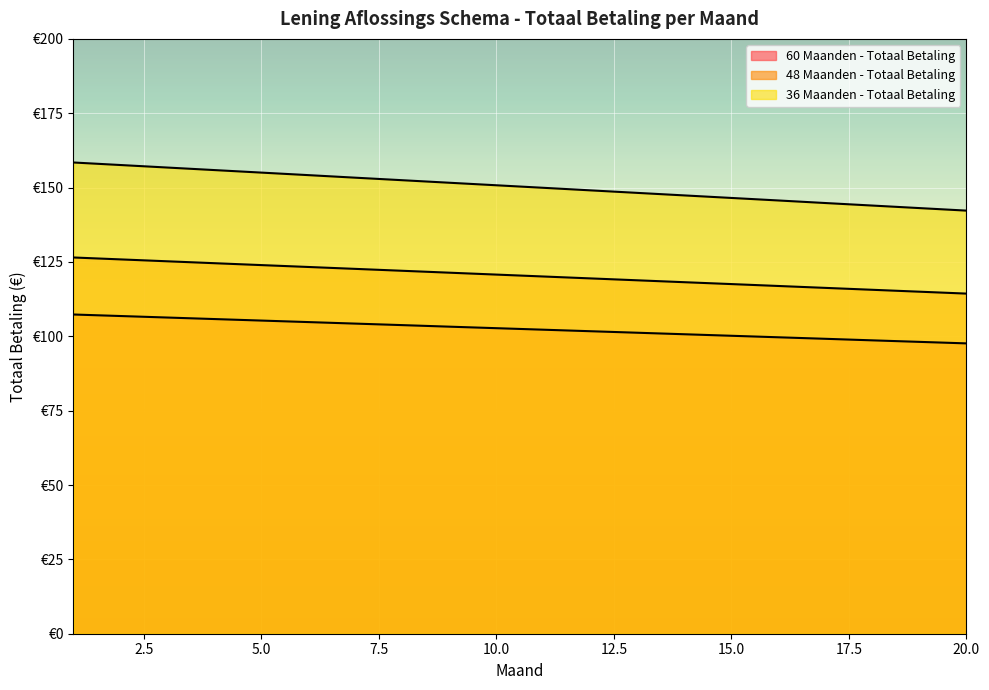

What is the value of the 60 Maanden - Totaal Betaling point at the 19th from the left?

98.1